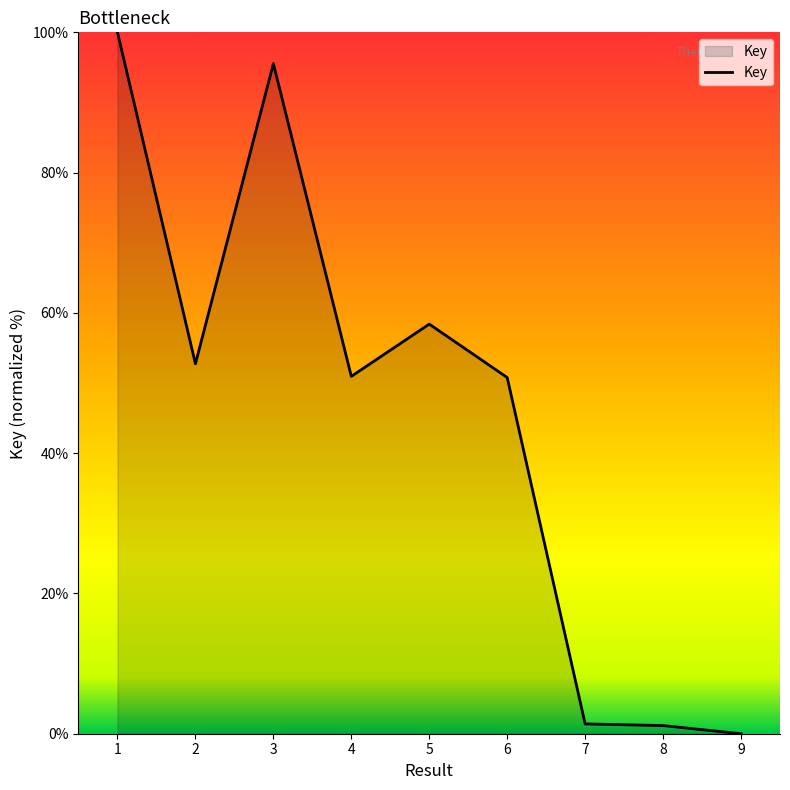

How many values exceed 50?

6